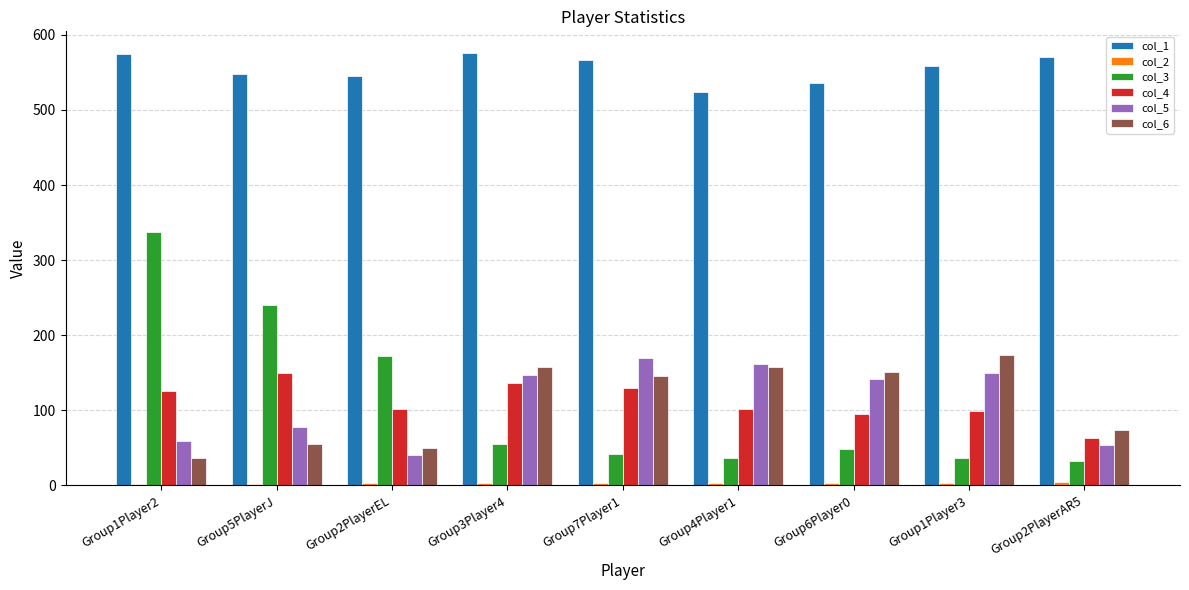

What is the sum of all col_1 values?

5000.0